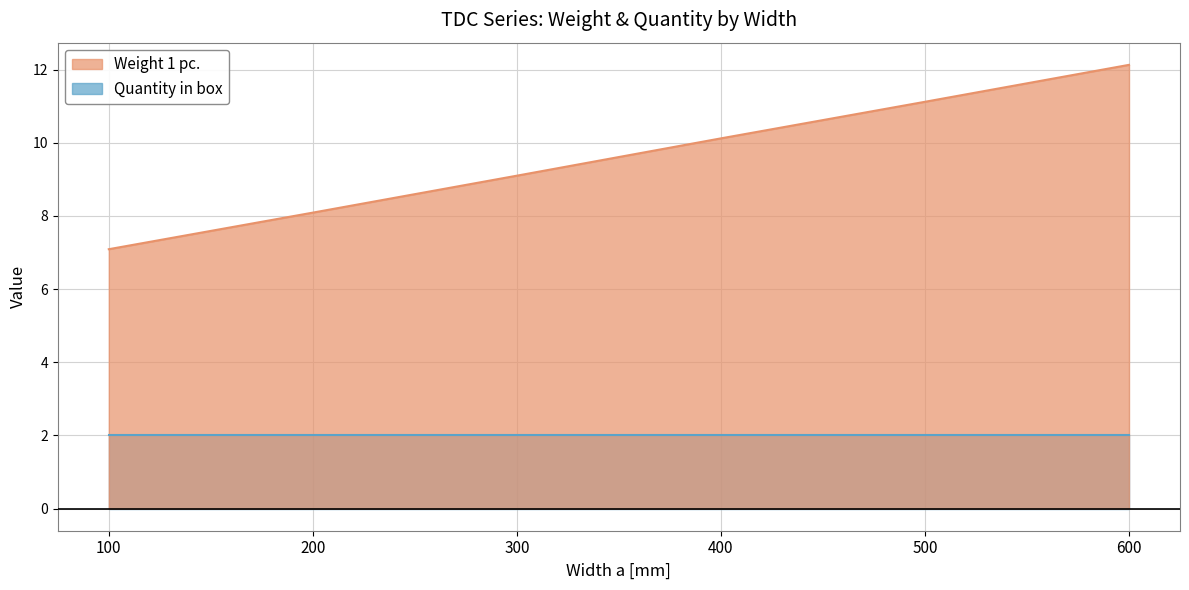

Rank the categories by value from highest to lowest.

600, 500, 400, 300, 200, 100